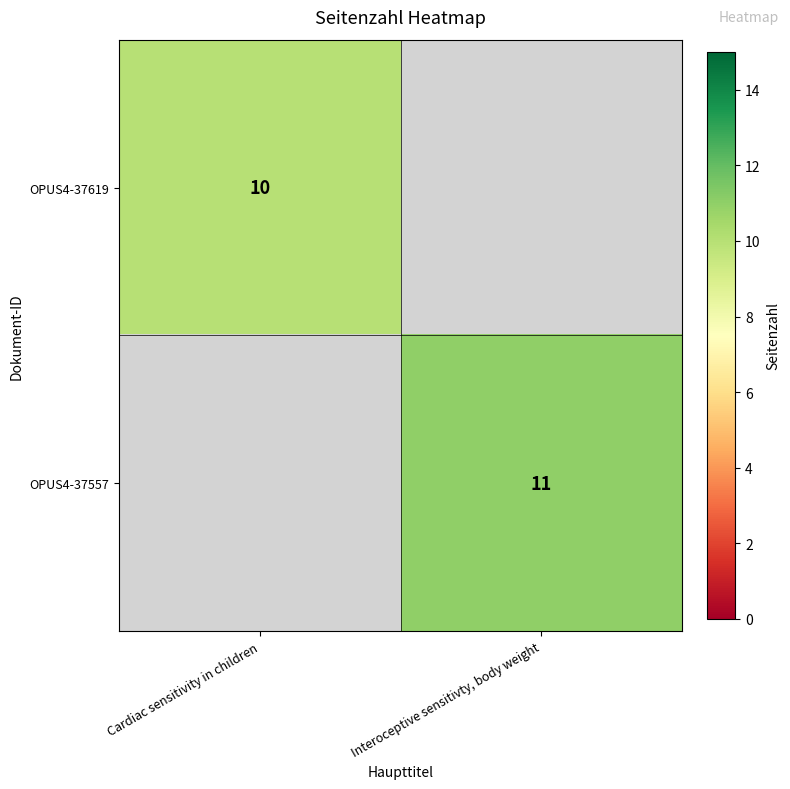

Is it true that OPUS4-37619 equals 3.8 at Cardiac sensitivity in children?

False